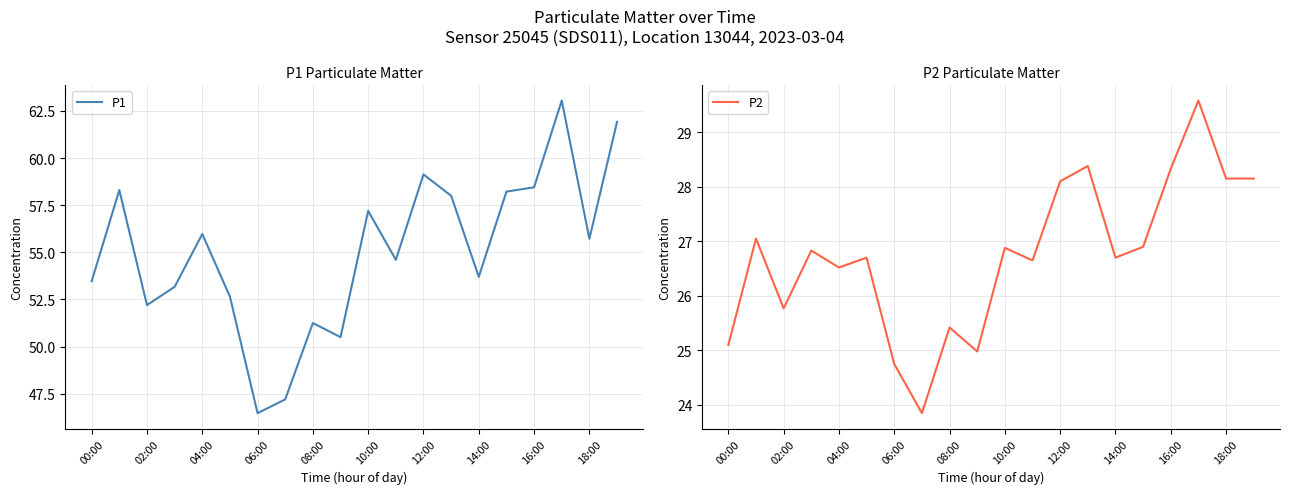

Which category has the highest value in the P2 series?

17